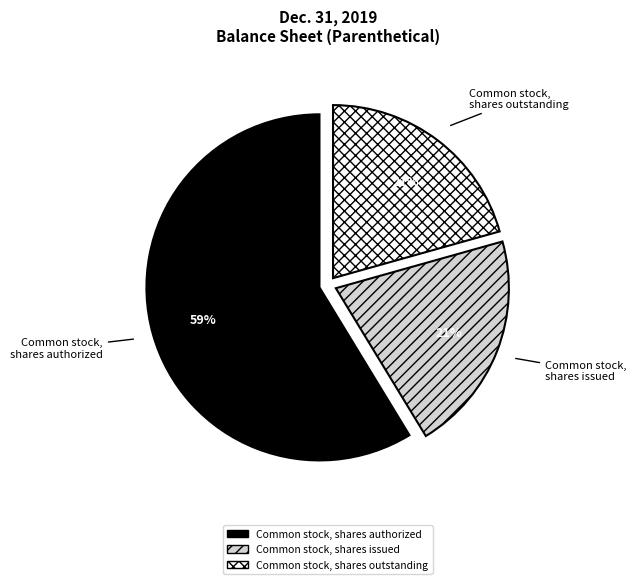

How many segments does this pie chart have?

3